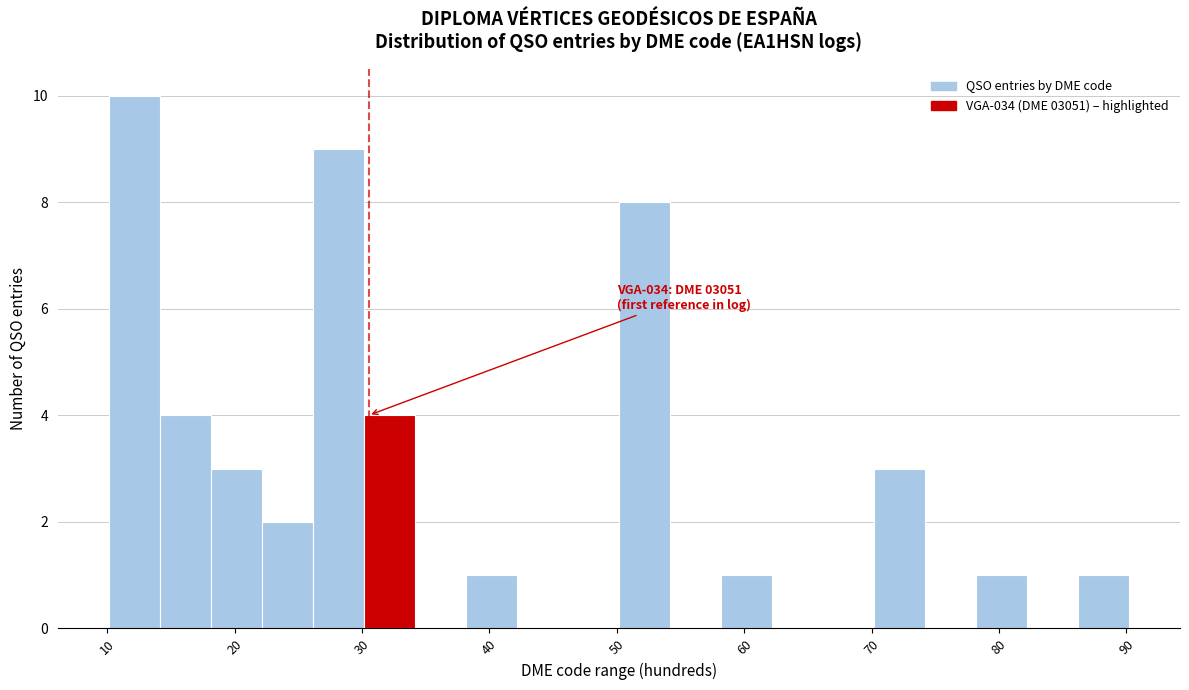

Which range on the x-axis has the tallest bar?

10 to 14